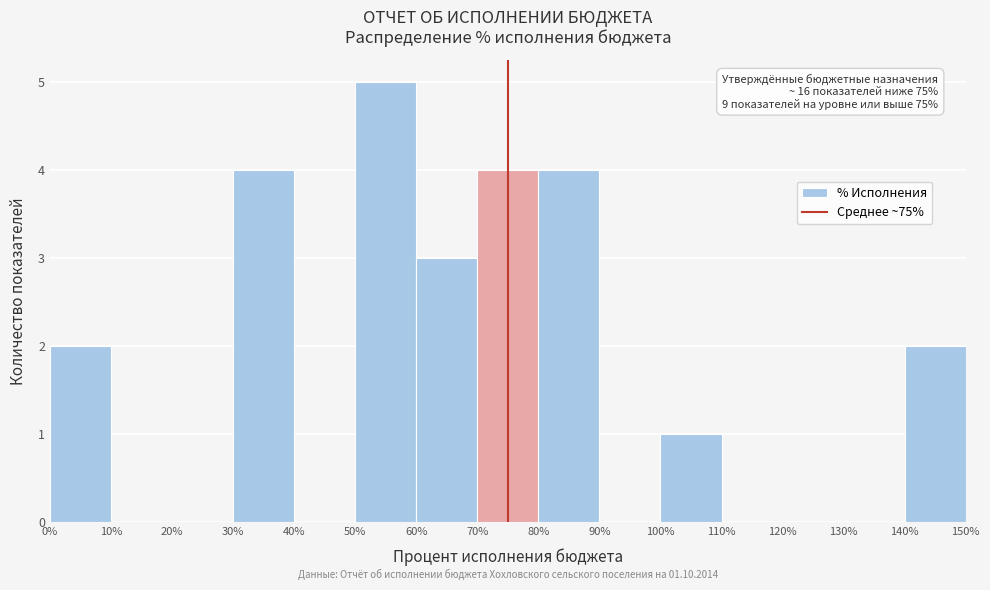

Which range on the x-axis has the tallest bar?

50% to 60%